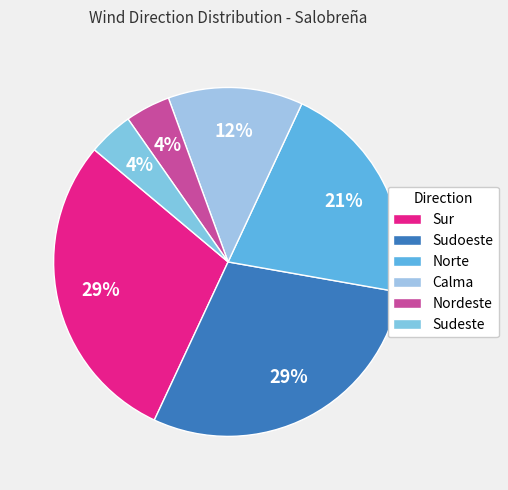

Is there any slice that represents more than half of the pie?

No